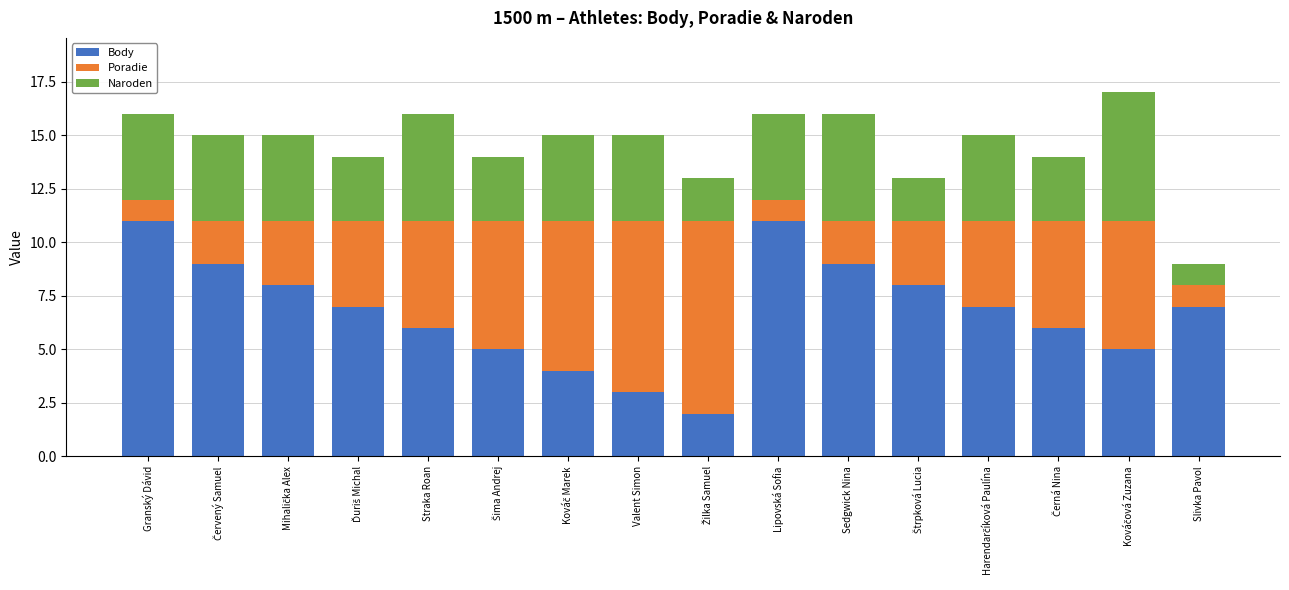

What is the average value of the Body series?

7